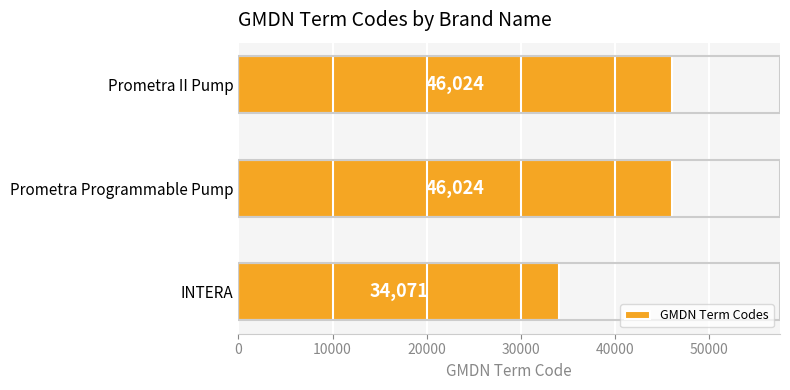

Reading bottom to top, list all the values displayed in this chart.

34071	46024	46024